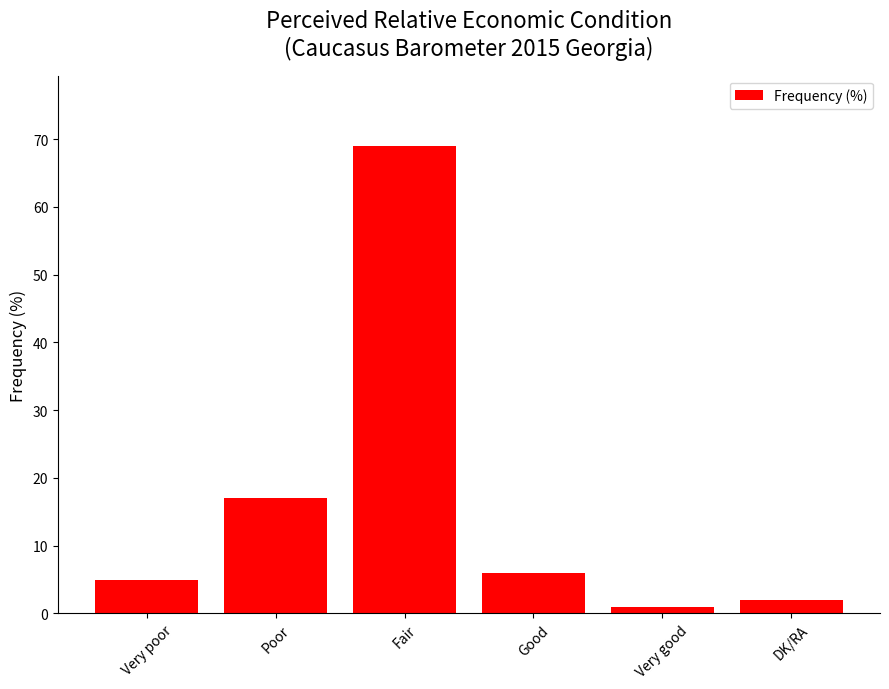

Reading left to right, transcribe all the data shown in this chart.

Very poor=5	Poor=17	Fair=69	Good=6	Very good=1	DK/RA=2